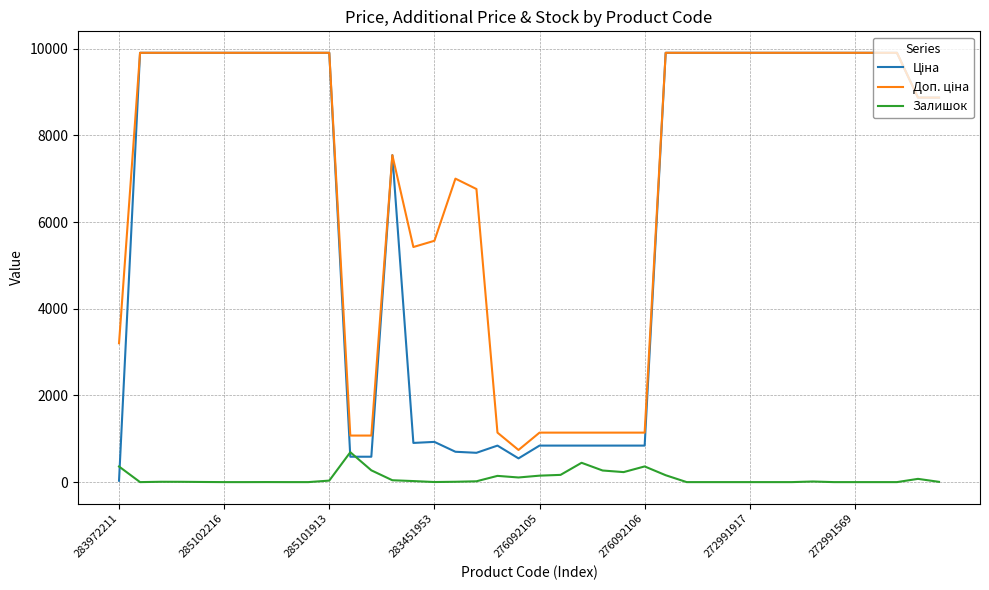

What is the maximum value shown in the chart?

9908.5